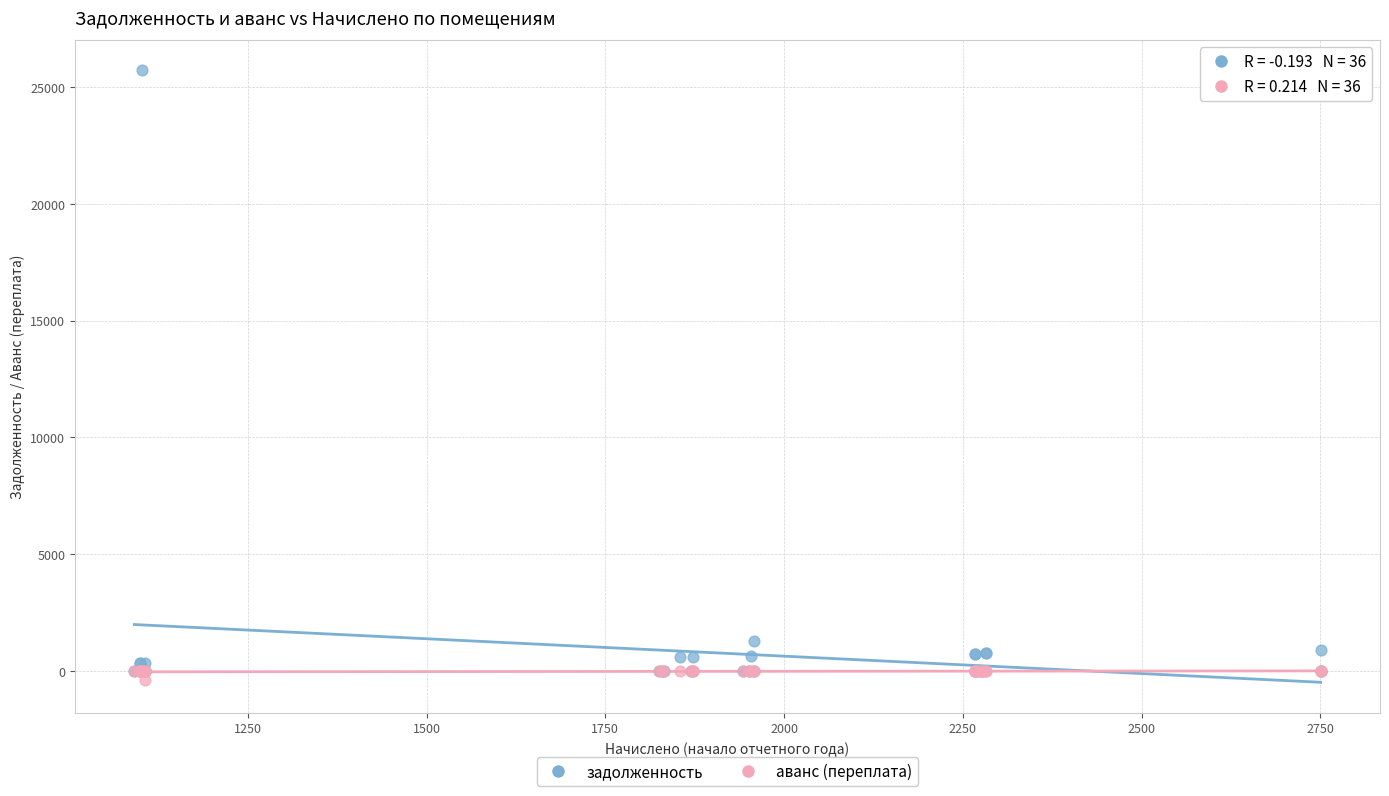

In the задолженность series, what Y value is closest to 12852?

1304.8